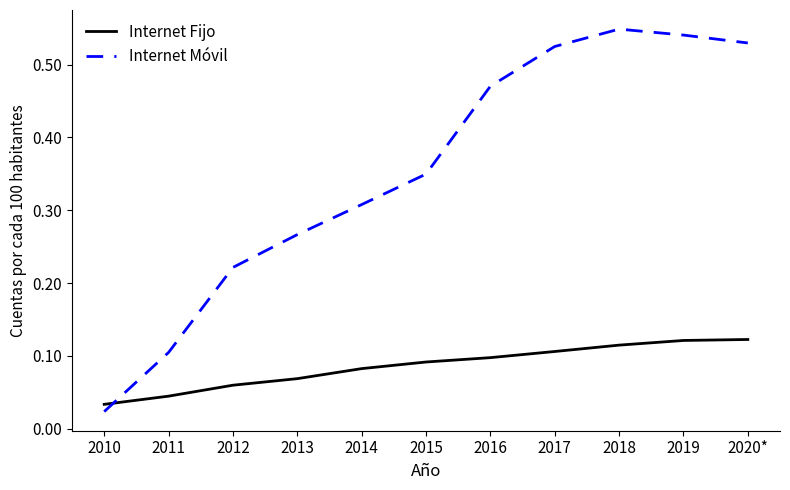

Between which two adjacent categories do Internet Fijo and Internet Móvil first intersect?

2010 and 2011